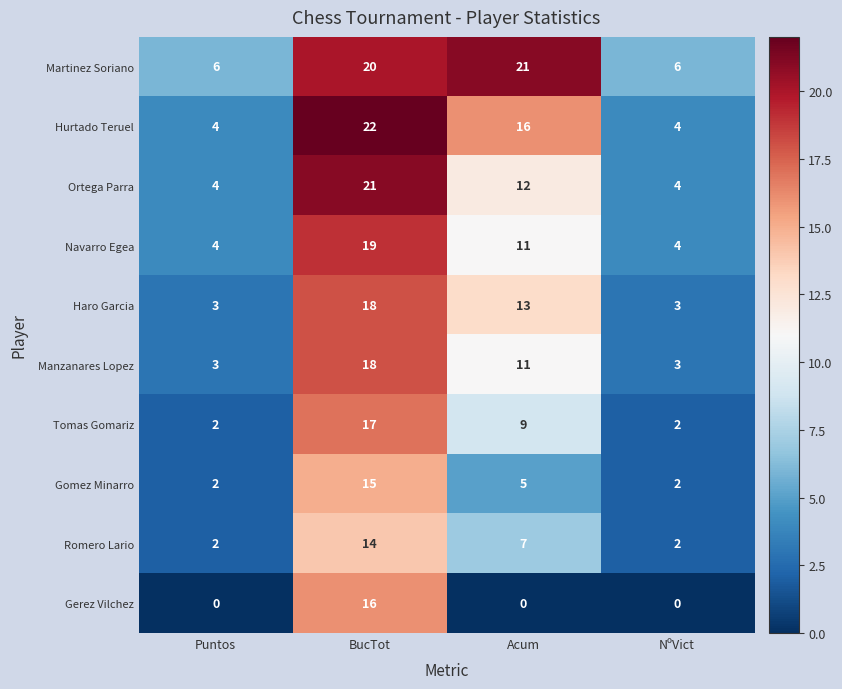

What is the greatest value displayed?

22